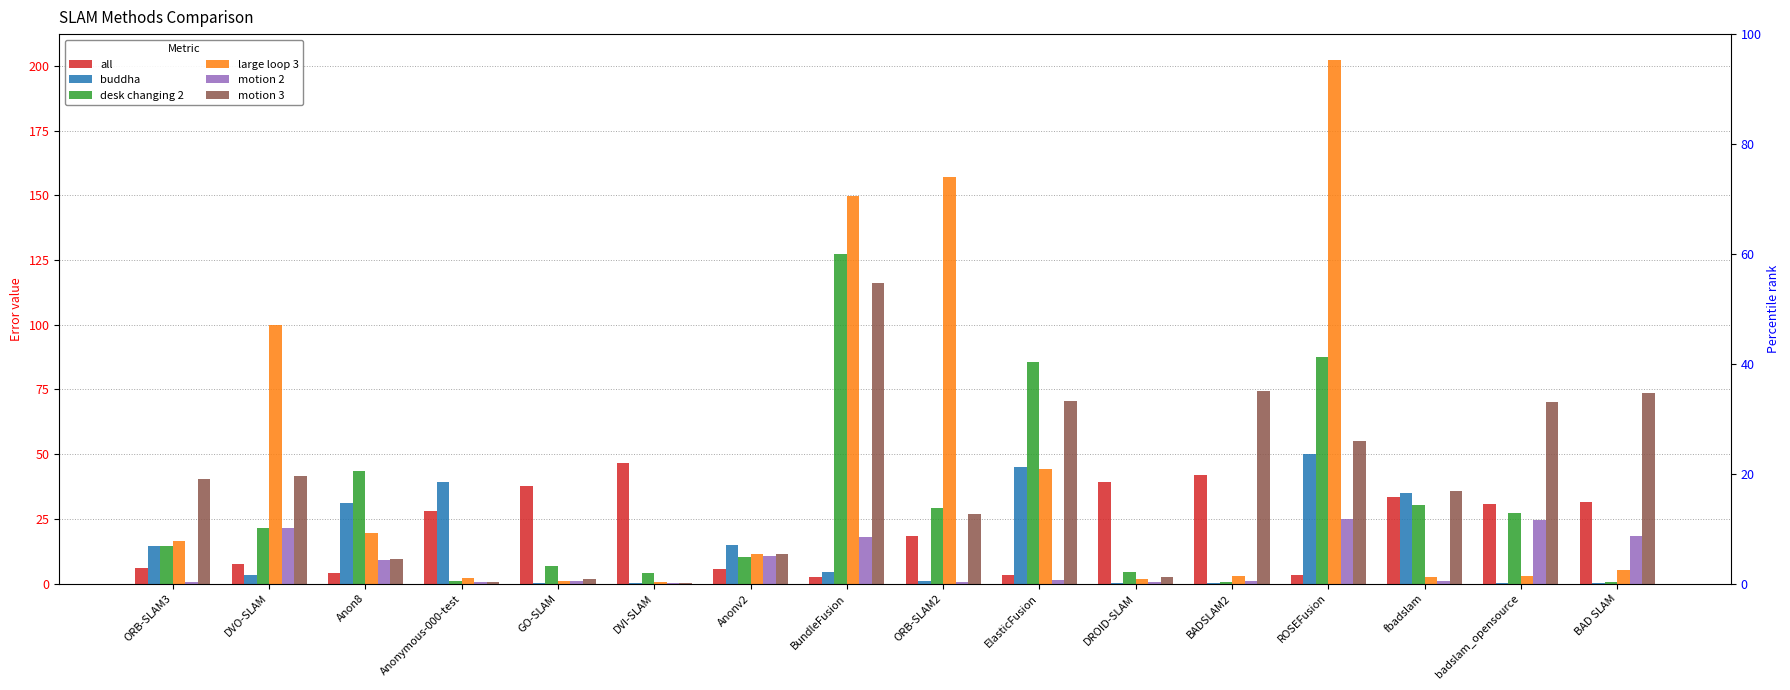

Reading left to right, transcribe all the data shown in this chart.

all: 6.0	7.5	4.2	27.9	37.6	46.6	5.7	2.7	18.4	3.1	39.1	41.9	3.3	33.4	30.6	31.4
buddha: 14.7	3.5	31.1	39.1	0.4	0.1	15.0	4.5	1.1	45.1	0.3	0.1	49.9	35.1	0.2	0.3
desk changing 2: 14.7	21.4	43.6	0.8	6.6	4.3	10.4	127.2	29.2	85.6	4.4	0.7	87.6	30.4	27.3	0.7
large loop 3: 16.4	100.0	19.7	2.2	0.9	0.6	11.4	149.7	156.9	44.3	1.9	3.0	202.1	2.7	3.1	5.2
motion 2: 0.7	21.5	9.1	0.4	1.1	0.2	10.5	17.9	0.8	1.3	0.6	1.2	25.0	0.9	24.5	18.3
motion 3: 40.2	41.7	9.6	0.6	1.9	0.3	11.5	116.2	26.8	70.5	2.6	74.5	55.0	35.6	70.0	73.8